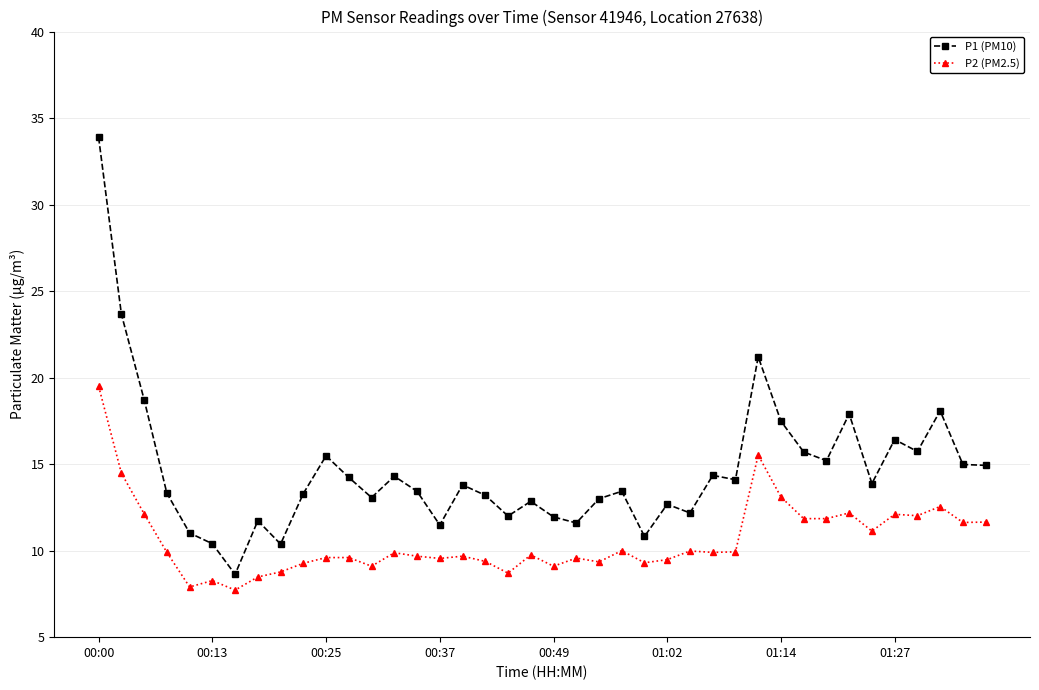

True or false: P1 (PM10) and P2 (PM2.5) intersect in this chart.

False